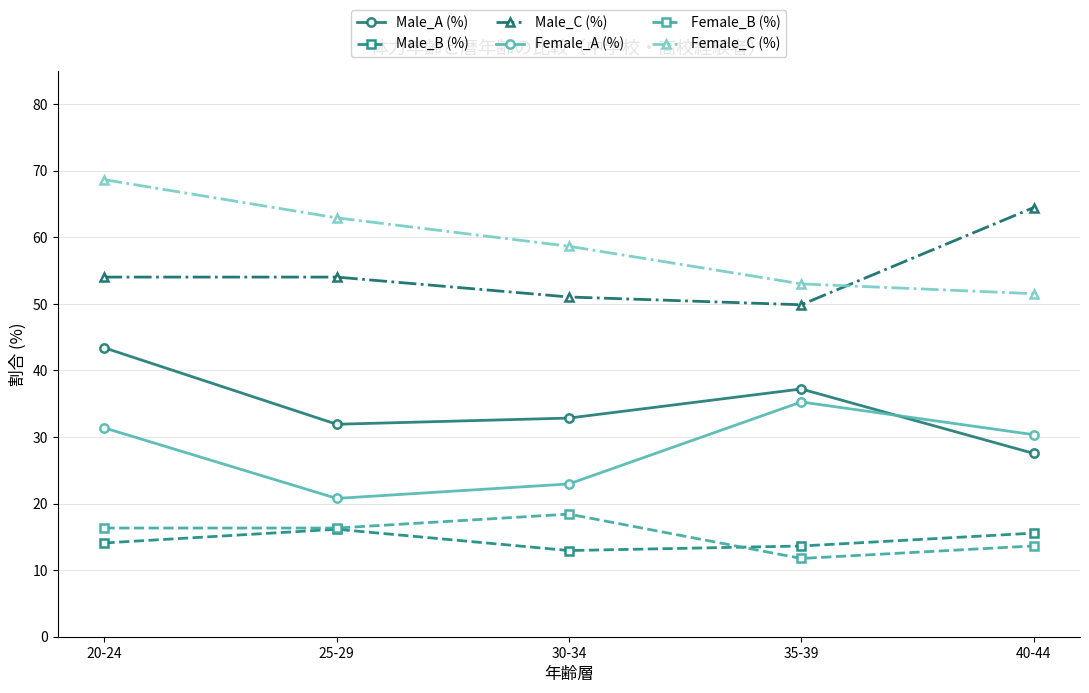

Where is the first local minimum for Male_A (%)?

25-29